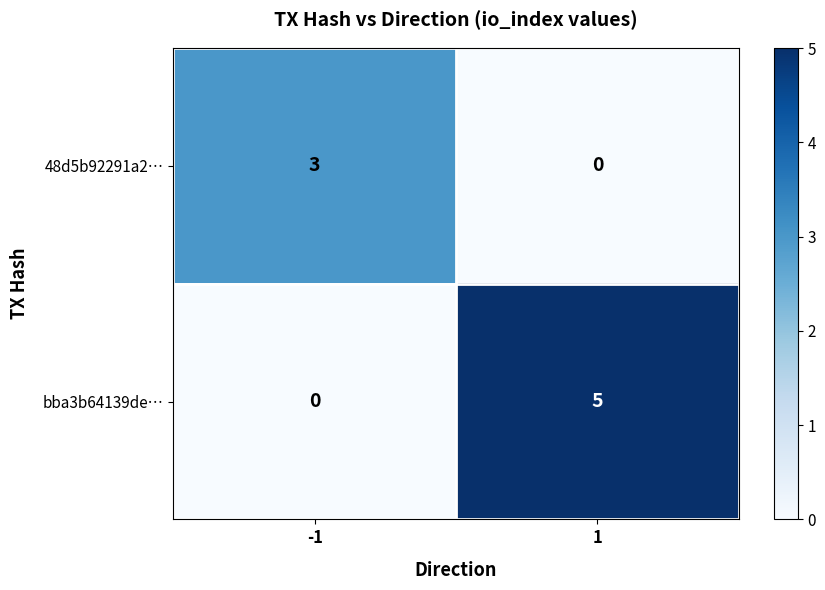

How many categories are shown in the chart?

2